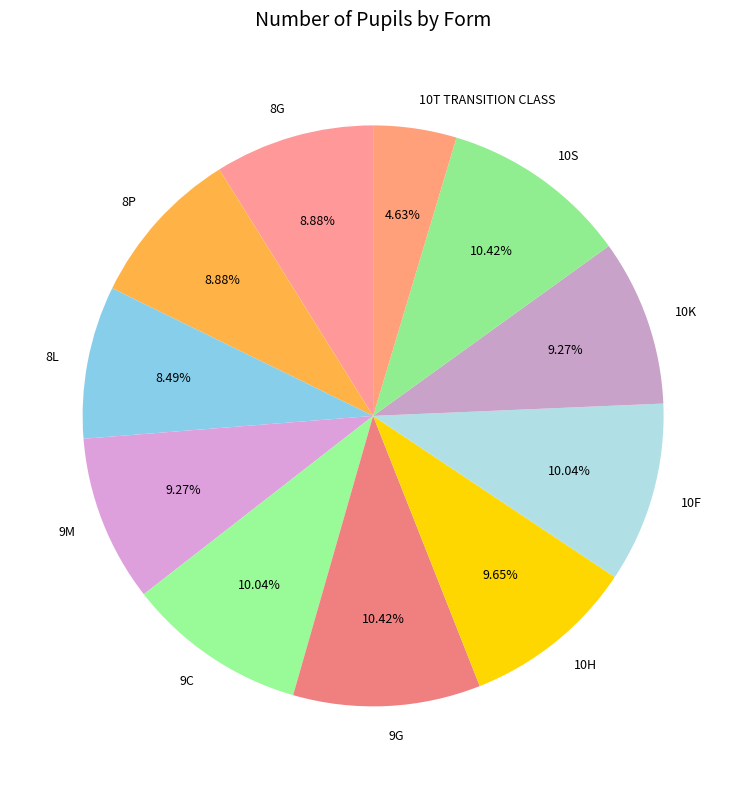

Is 10K the majority of the pie?

No